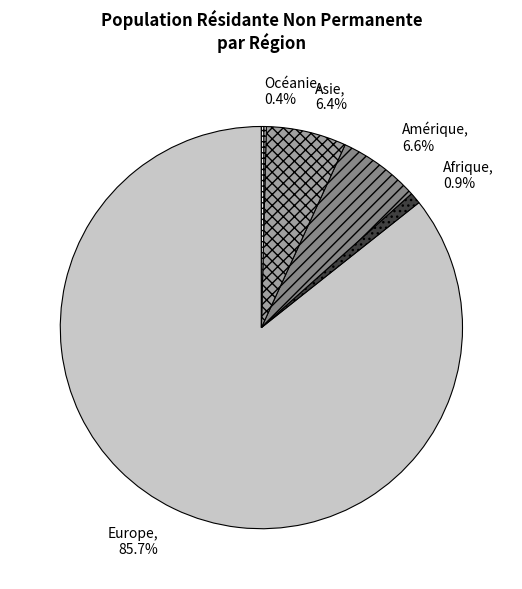

Is there a majority slice in this chart?

Yes